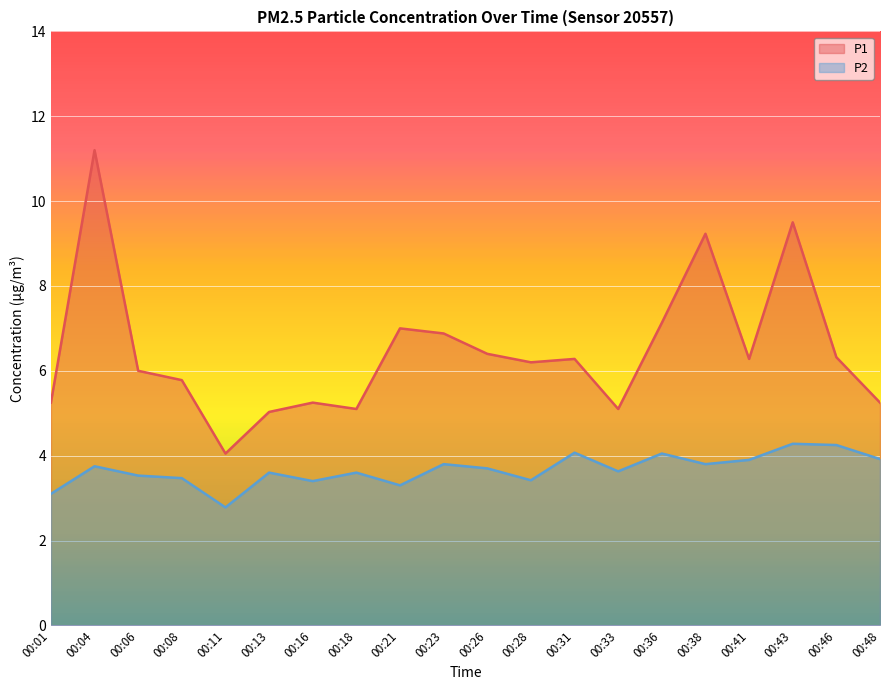

What is the value of the P2 point at the 20th from the left?

3.9